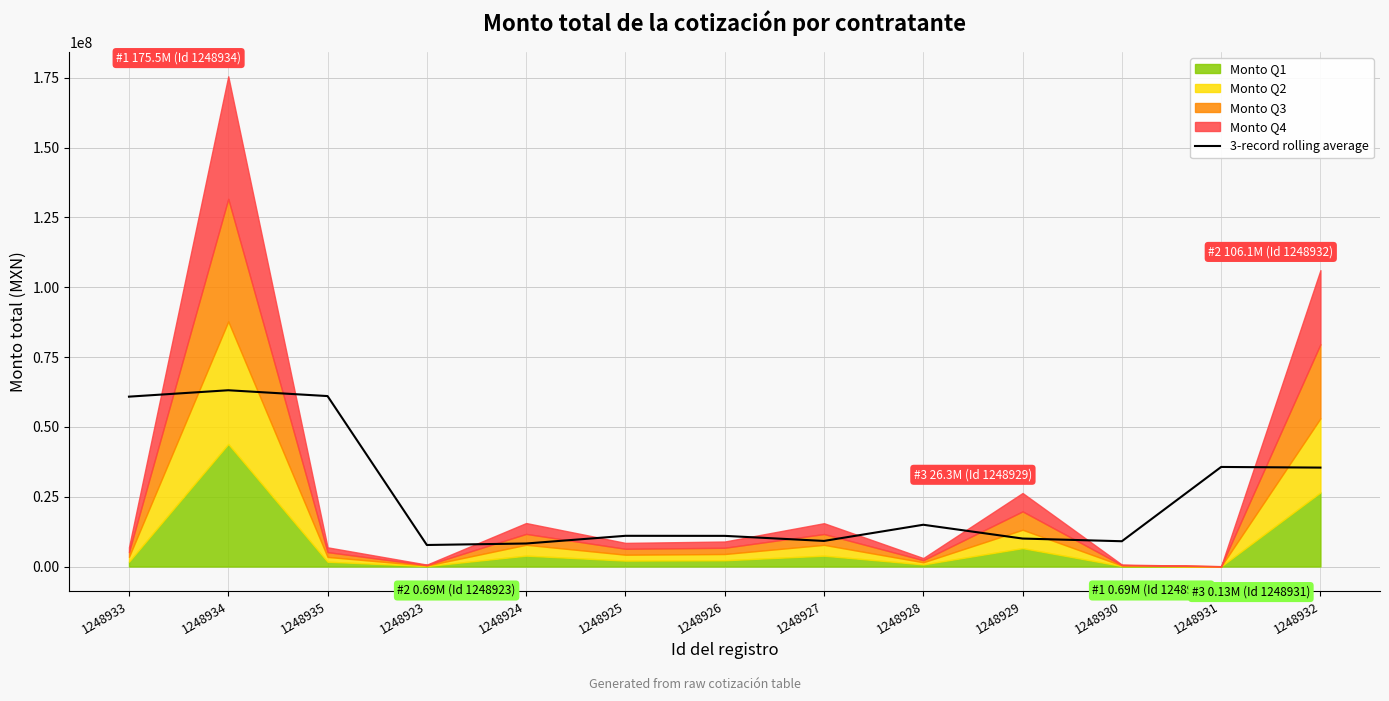

How many interior local valleys (lower than both neighbors) does the data have?

3